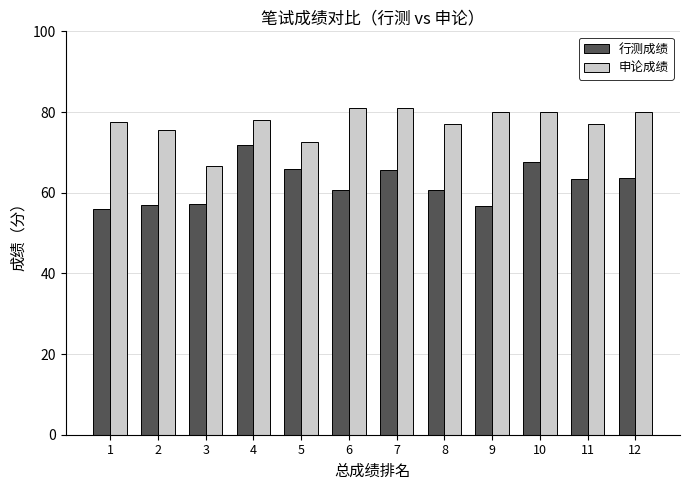

Which series has the largest total across all categories?

申论成绩